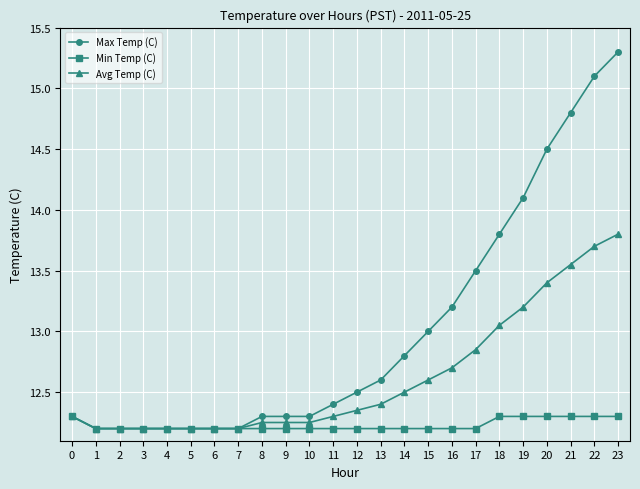

At which category does the chart reach its peak across all series?

23